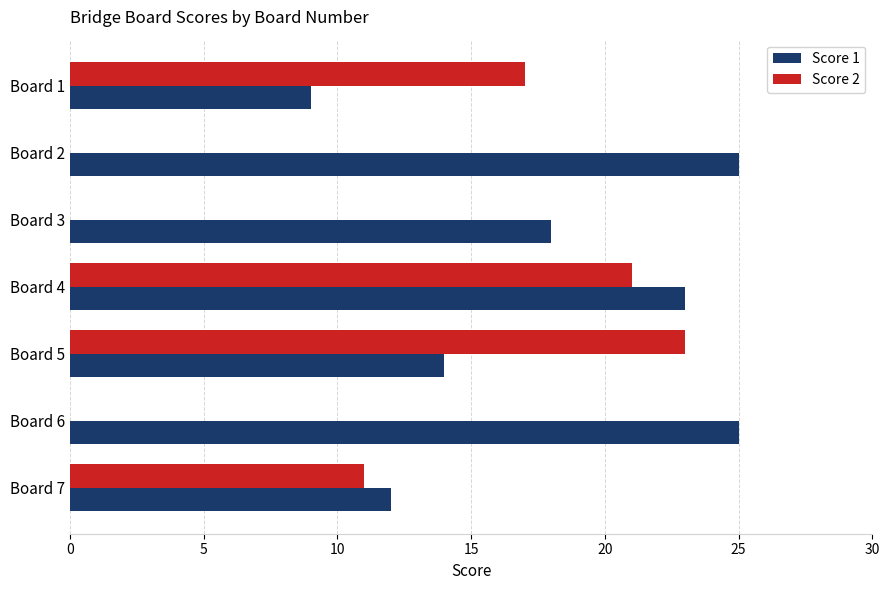

True or false: Score 2 has a value of 20 at Board 7.

False